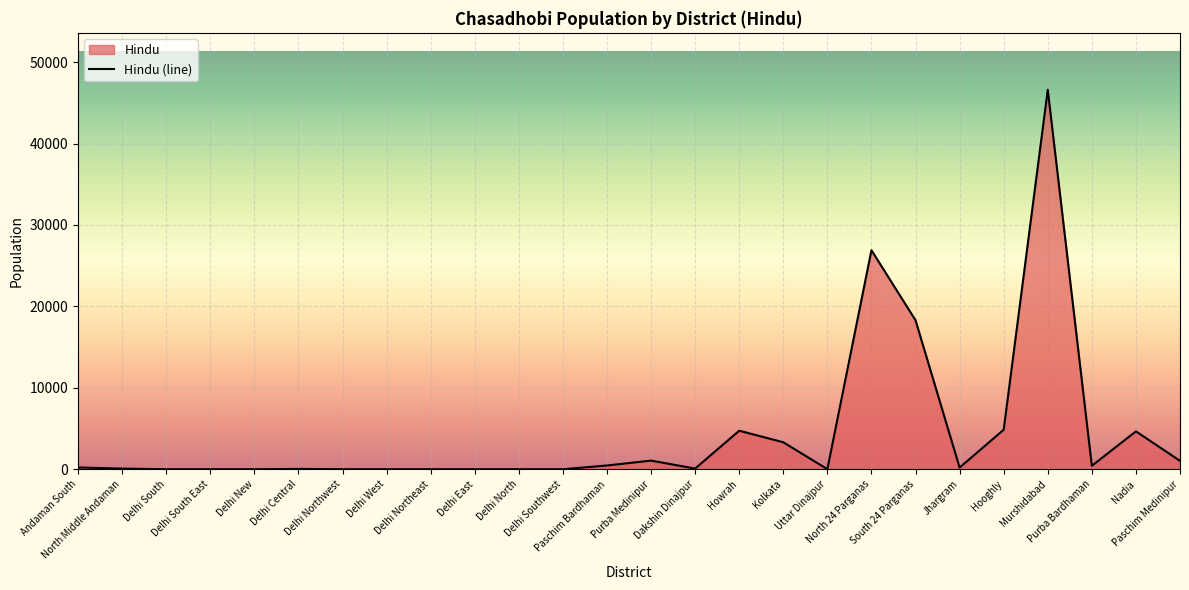

Rank the categories by value from lowest to highest.

Delhi South, Delhi South East, Delhi New, Delhi Northwest, Delhi West, Delhi Northeast, Delhi East, Delhi North, Delhi Southwest, Uttar Dinajpur, Delhi Central, North Middle Andaman, Dakshin Dinajpur, Jhargram, Andaman South, Purba Bardhaman, Paschim Bardhaman, Paschim Medinipur, Purba Medinipur, Kolkata, Nadia, Howrah, Hooghly, South 24 Parganas, North 24 Parganas, Murshidabad